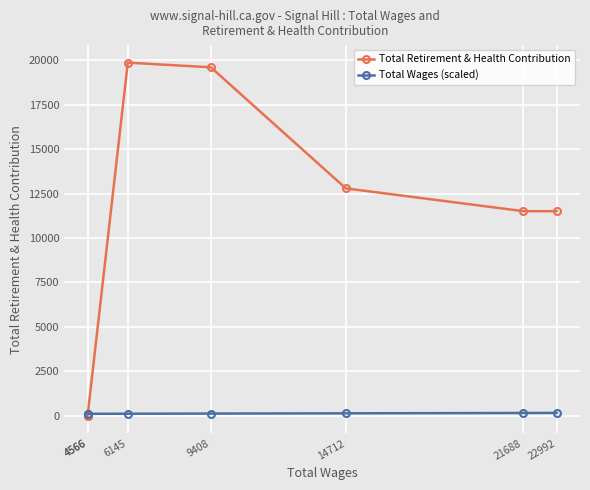

What is the difference between the maximum and minimum values in the Total Retirement & Health Contribution series?

19867.0